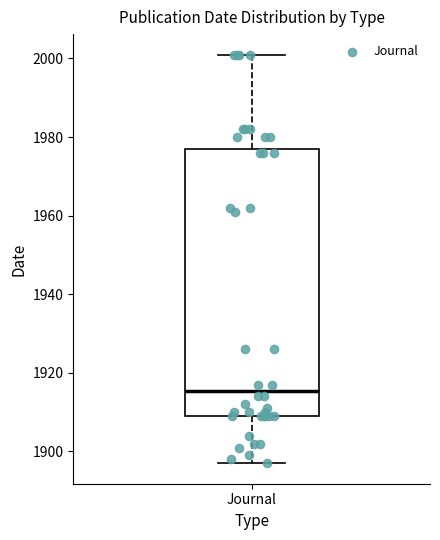

Transcribe this box plot: give where the median line is, the range the box spans, and where the two whiskers end, as read against the y-axis. The values are not printed on the chart, so give them approximately, as read against the axis.

median 1916, box 1910 to 1978, whiskers 1898 to 2002